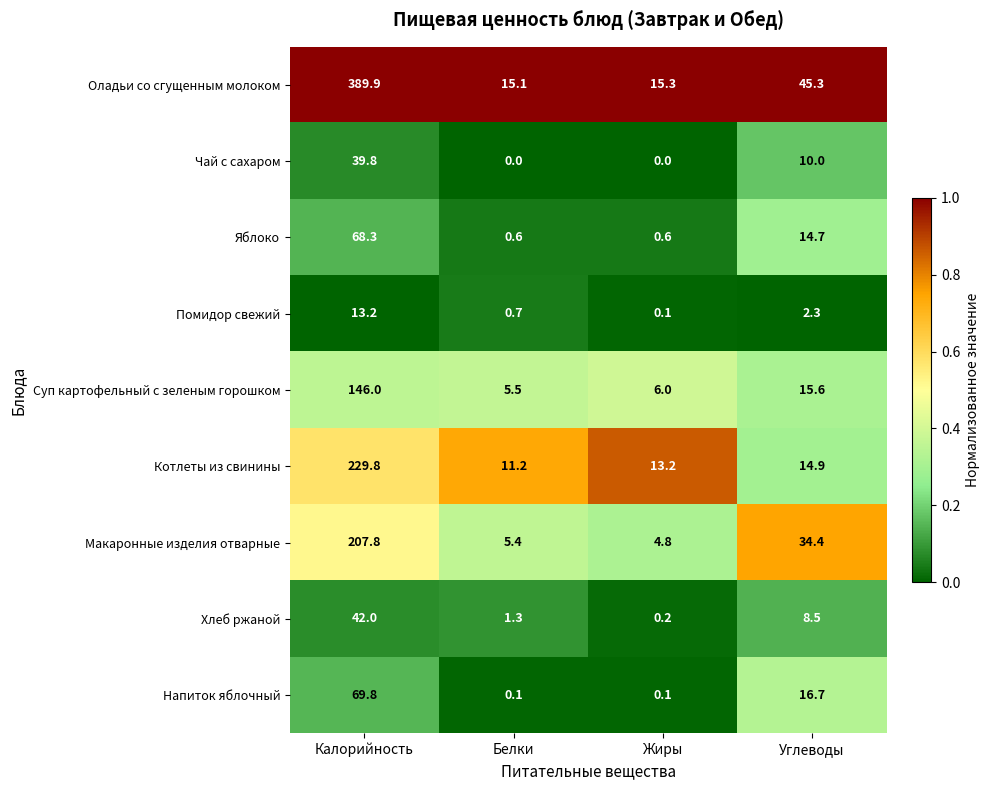

What is the approximate value of Яблоко at Углеводы?

14.7